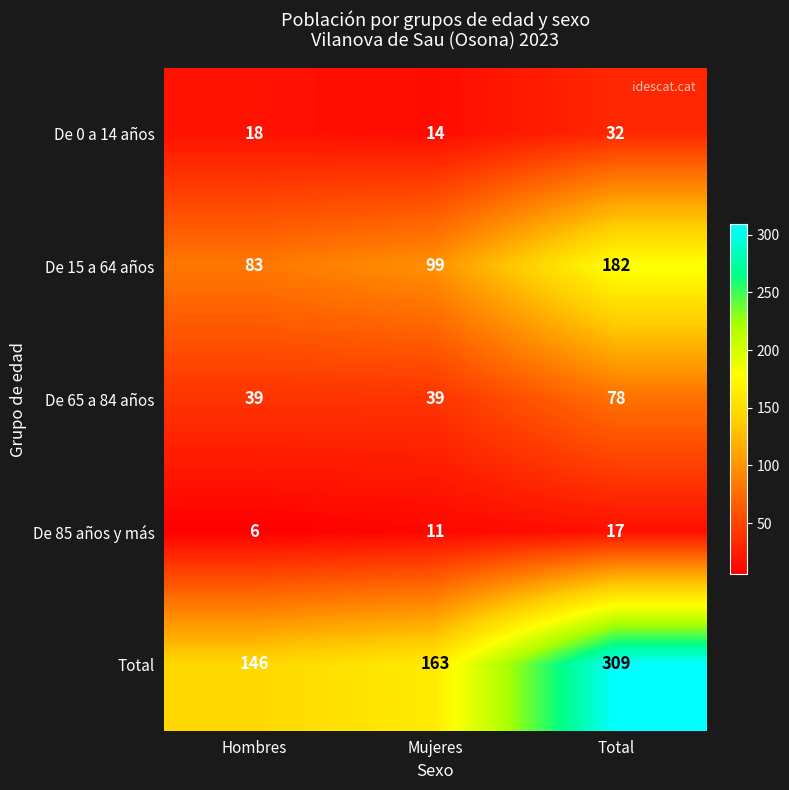

Which series has the widest spread of values?

Total